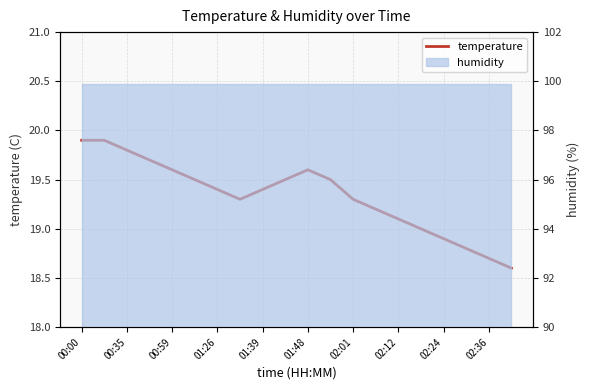

The value at 00:35 is 27.3. True or false?

False